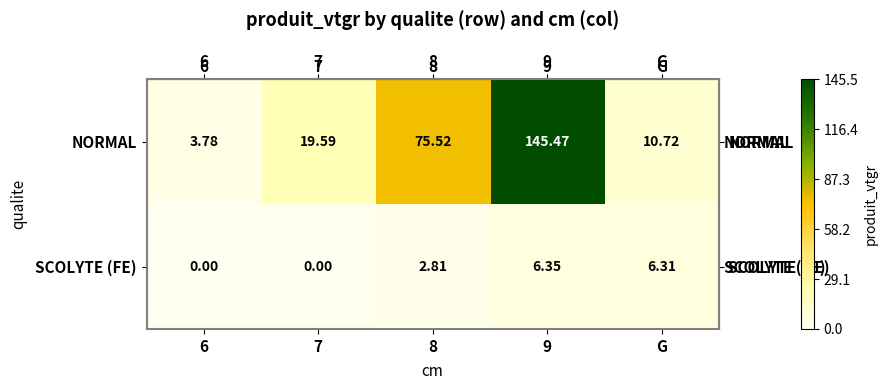

List the series in order of their peak value, lowest first.

SCOLYTE (FE), NORMAL